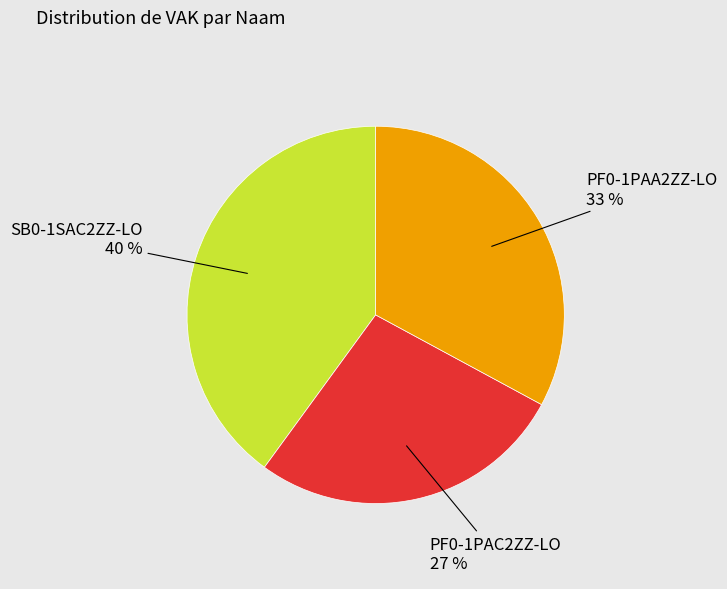

Is there a majority slice in this chart?

No